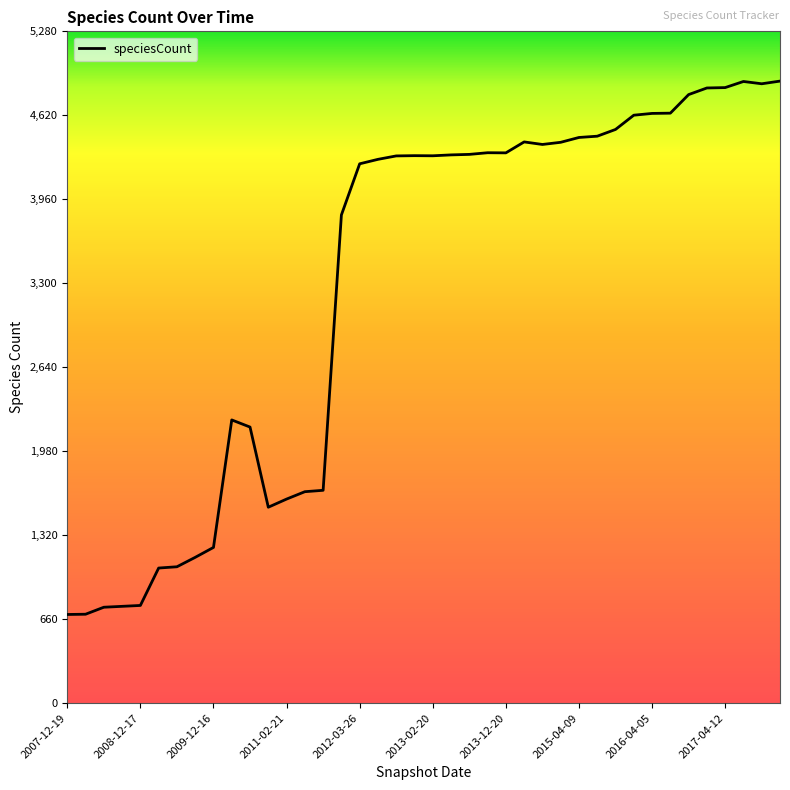

What is the minimum value shown in the chart?

697